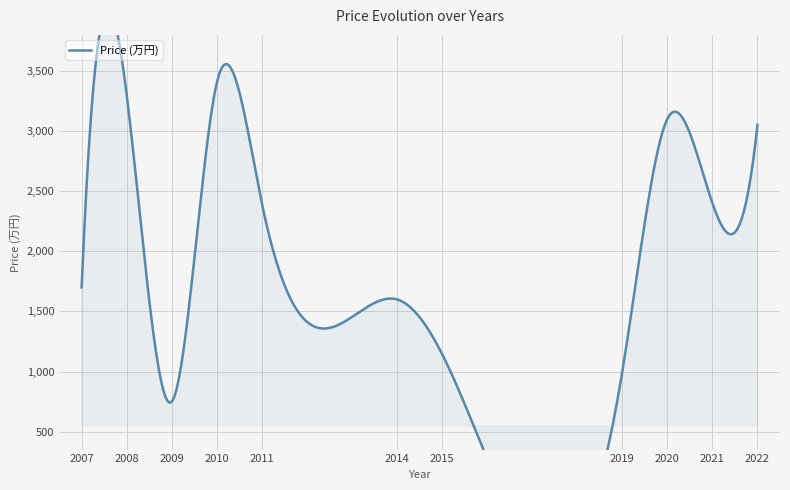

What is the smallest value displayed?

560